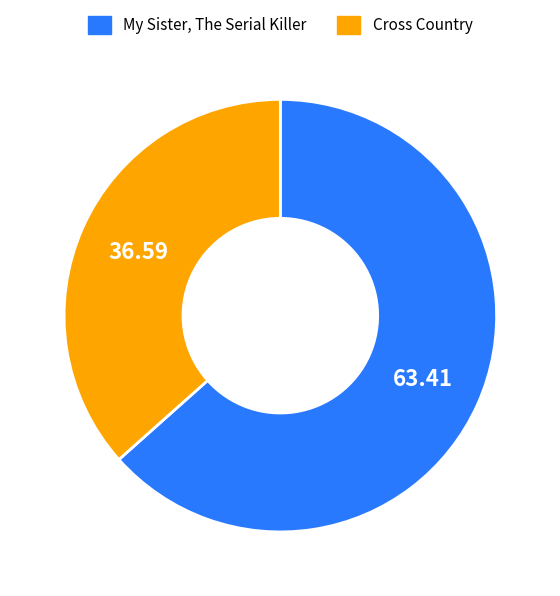

Approximately how many times larger is the value at Cross Country compared to My Sister, The Serial Killer?

0.6